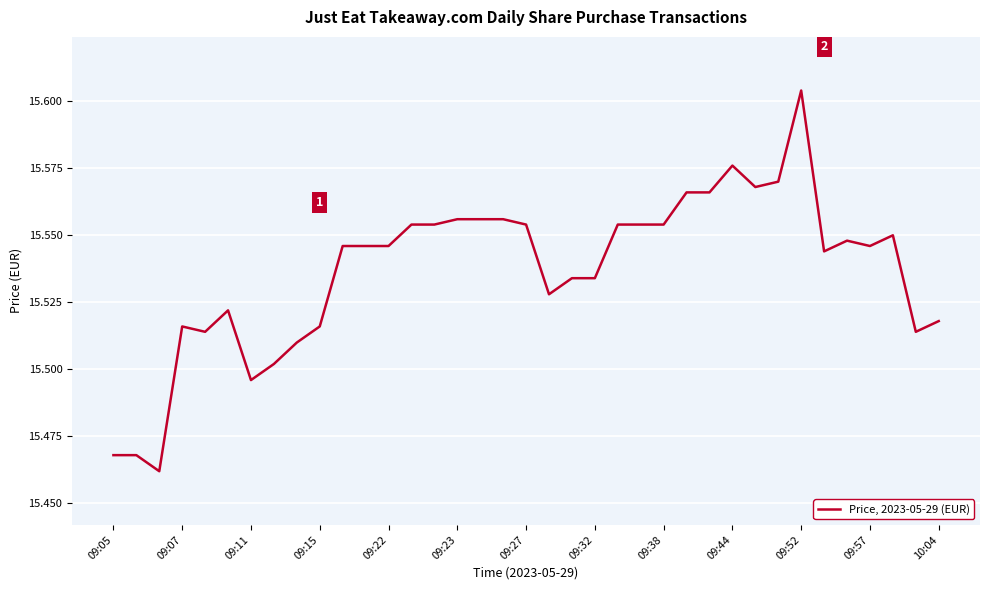

What is the difference between the maximum and minimum values?

0.1